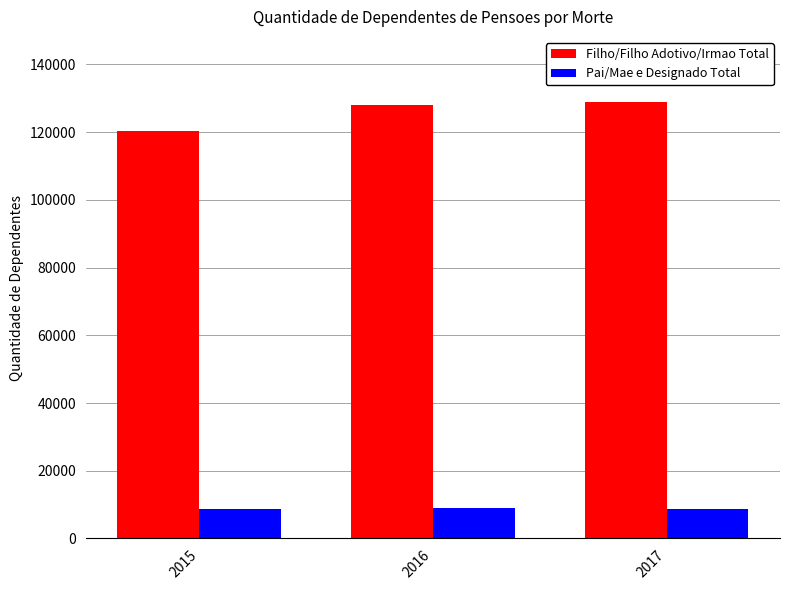

At how many categories does at least one series exceed 111541?

3